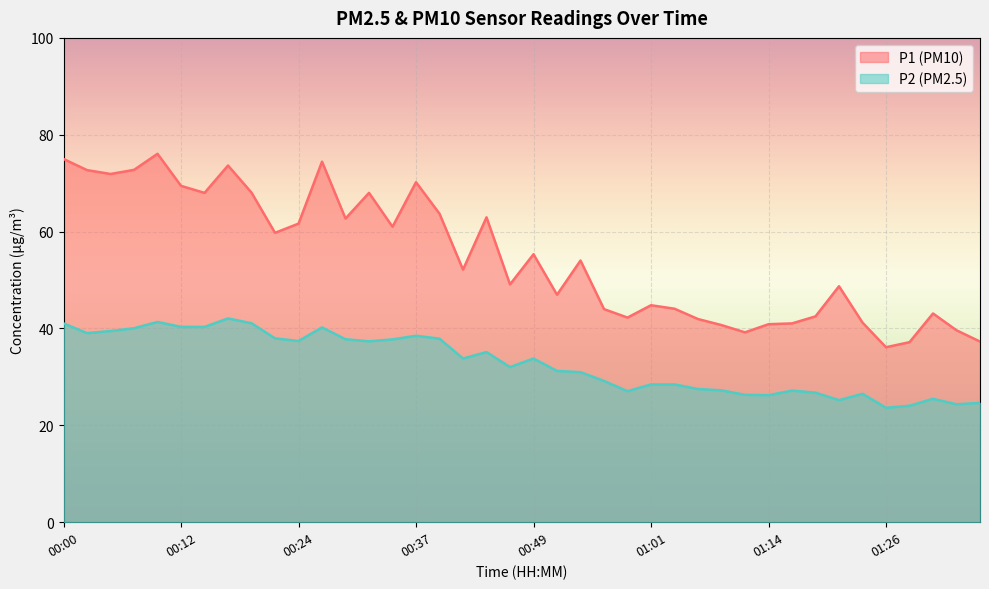

How many data points in P1 (PM10) line are less than 54?

20